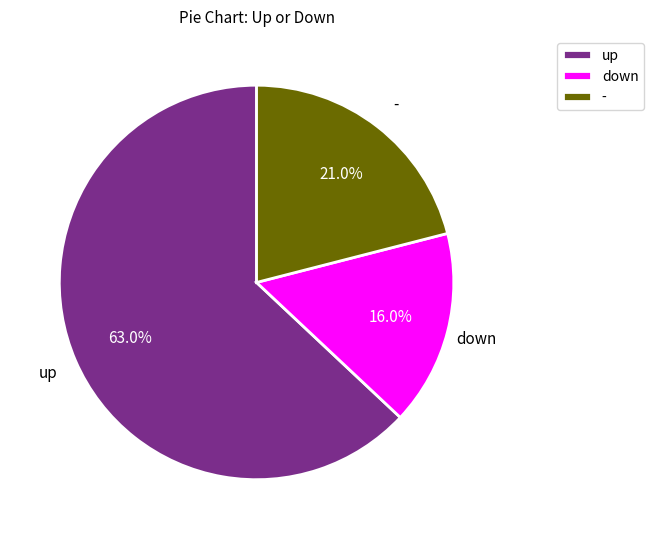

What is the largest slice in the pie chart?

up